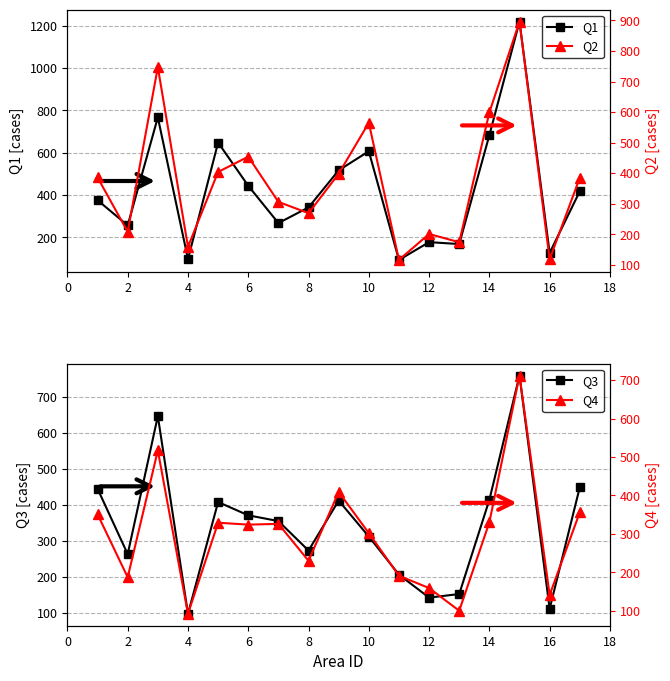

How many distinct data groups are displayed?

4